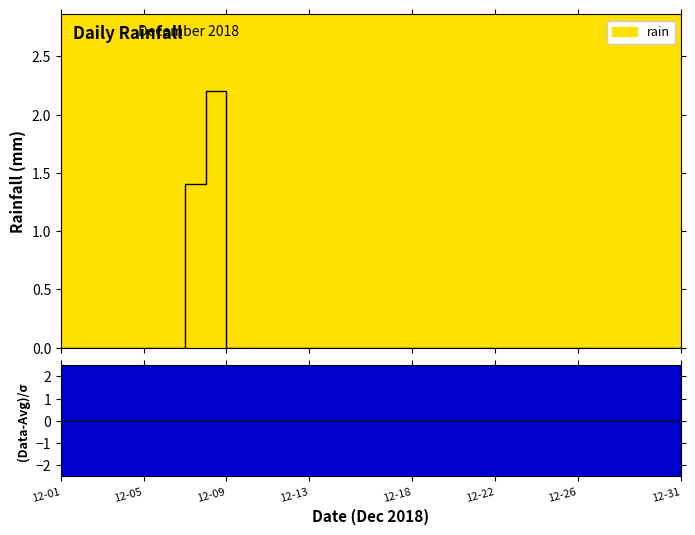

List the labels in order of value, smallest first.

2018-12-01, 2018-12-02, 2018-12-03, 2018-12-04, 2018-12-05, 2018-12-06, 2018-12-09, 2018-12-10, 2018-12-11, 2018-12-12, 2018-12-13, 2018-12-14, 2018-12-15, 2018-12-16, 2018-12-17, 2018-12-18, 2018-12-19, 2018-12-20, 2018-12-21, 2018-12-22, 2018-12-23, 2018-12-24, 2018-12-25, 2018-12-26, 2018-12-27, 2018-12-28, 2018-12-29, 2018-12-30, 2018-12-31, 2018-12-07, 2018-12-08